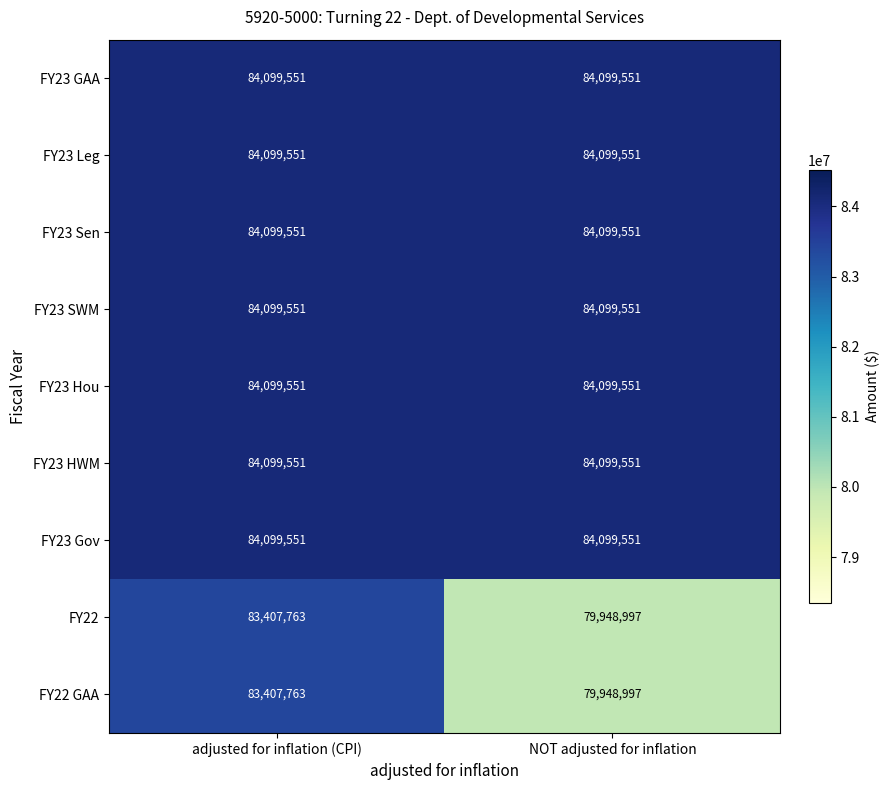

Read the FY22 value at adjusted for inflation (CPI), to the nearest 100.

83407800